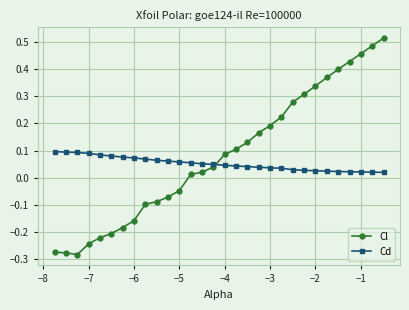

At how many categories does at least one series exceed 0?

30